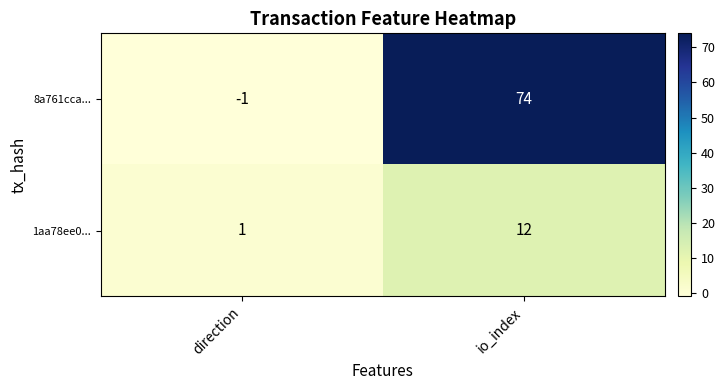

At which category does the chart reach its minimum across all series?

direction